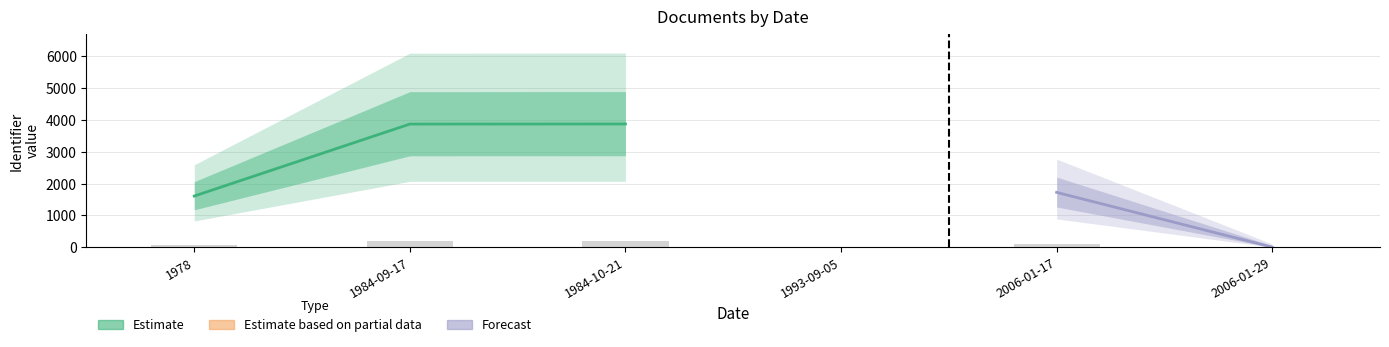

List the labels in order of value, largest first.

1984-10-21, 1984-09-17, 2006-01-17, 1978, 1993-09-05, 2006-01-29